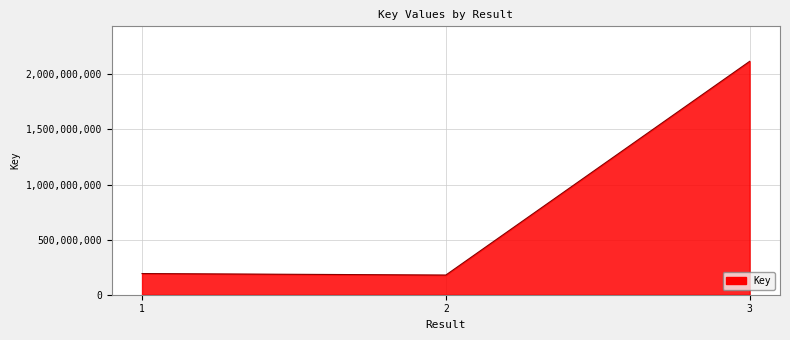

True or false: the data shows 942986876 at 3.

False